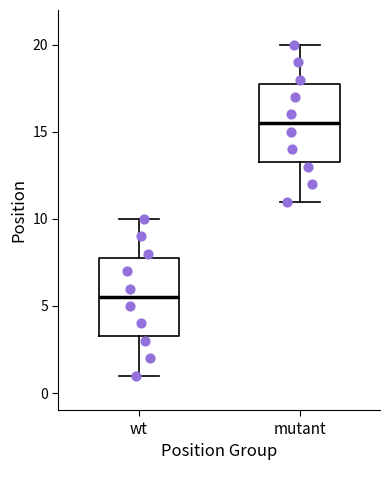

Reading left to right, read every box against the y-axis: the position of its median line, the range the box covers, and the ends of its whiskers. The values are not printed on the chart, so give them approximately, as read against the axis.

wt: median 5.5, box 3.5 to 8.0, whiskers 1.0 to 10.0
mutant: median 15.5, box 13.5 to 18.0, whiskers 11.0 to 20.0